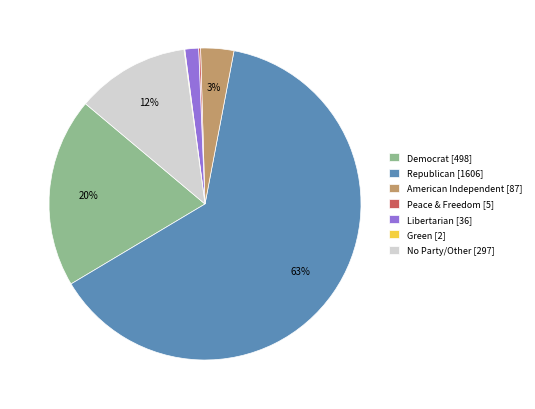

To the nearest percent, what portion does Libertarian [36] represent?

1%